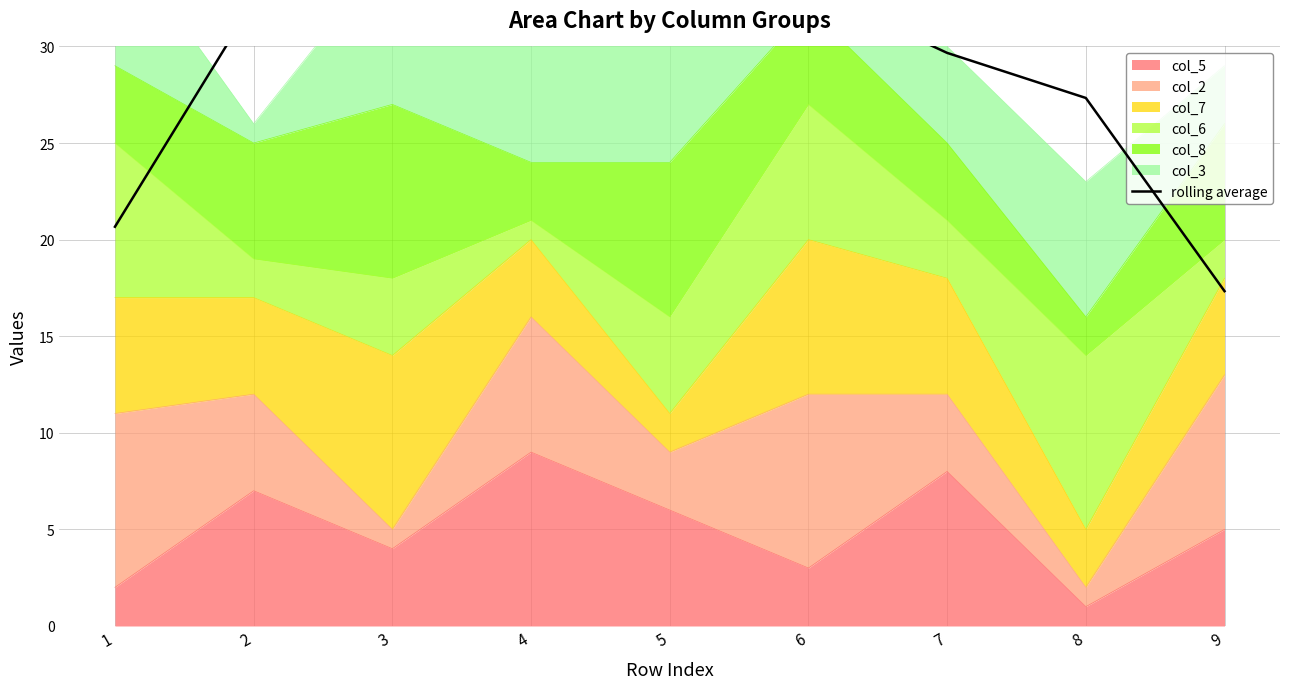

At which label is the value closest to 25?

8